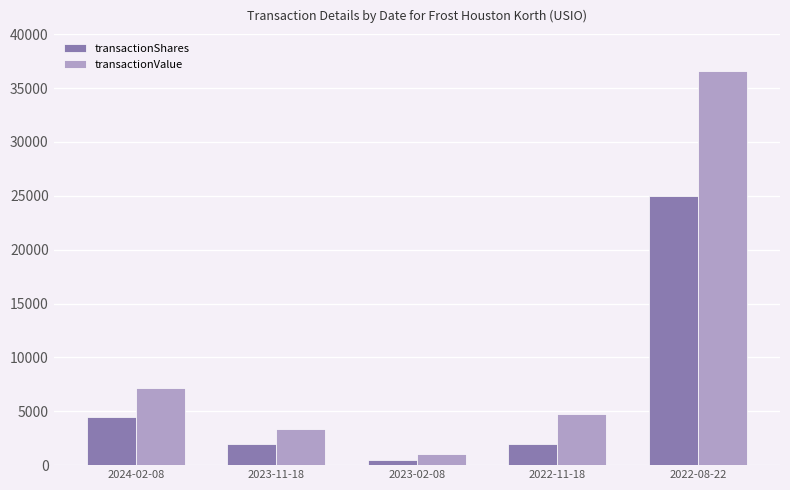

How many bars are there in total?

10